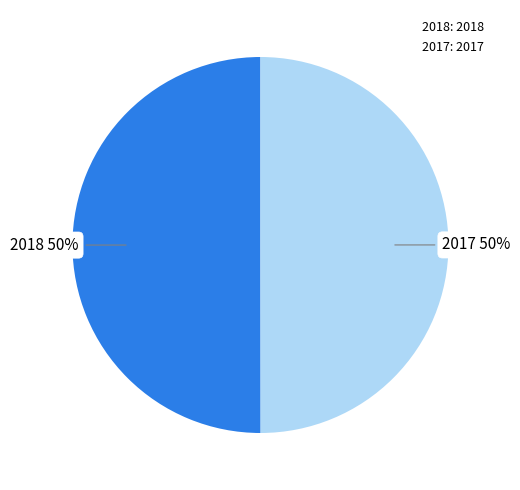

True or false: 2018: 2018 accounts for 38% of the total.

False